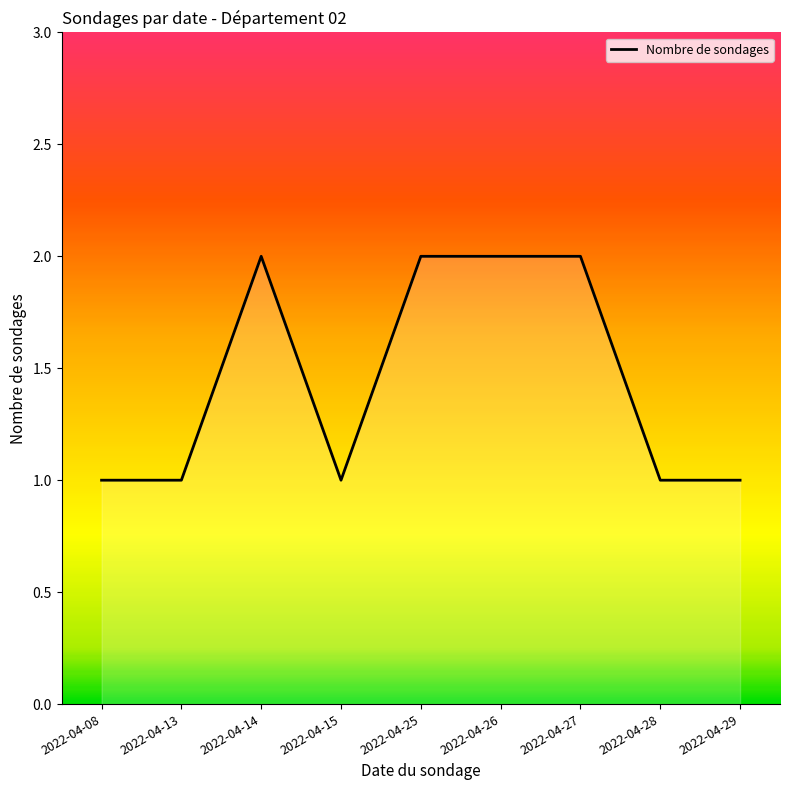

What value does the data have at 2022-04-25?

2